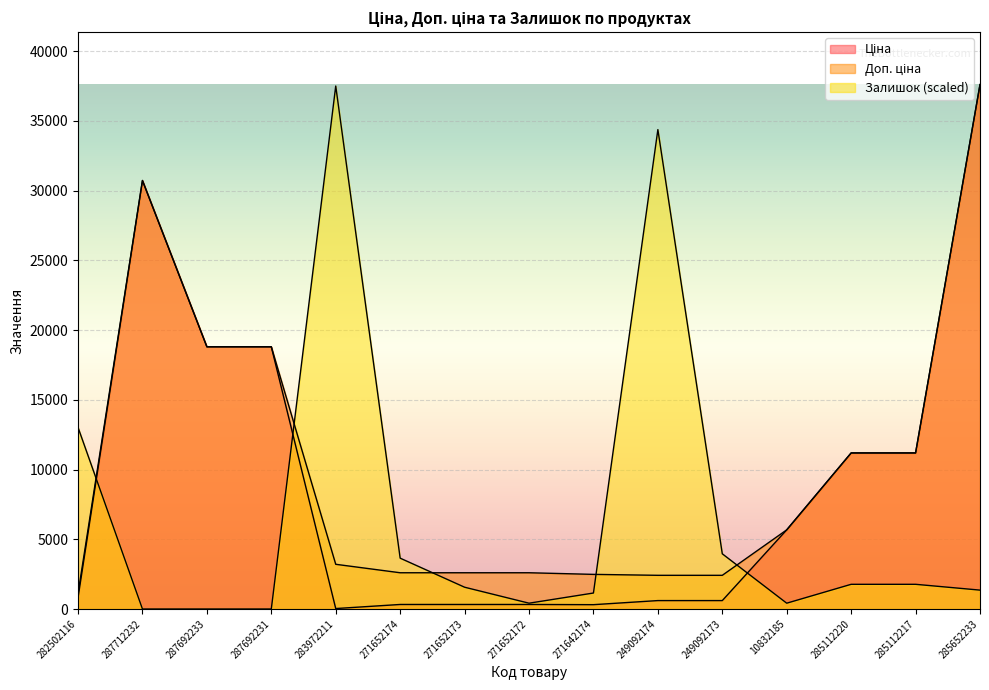

Count the number of categories in the chart.

15